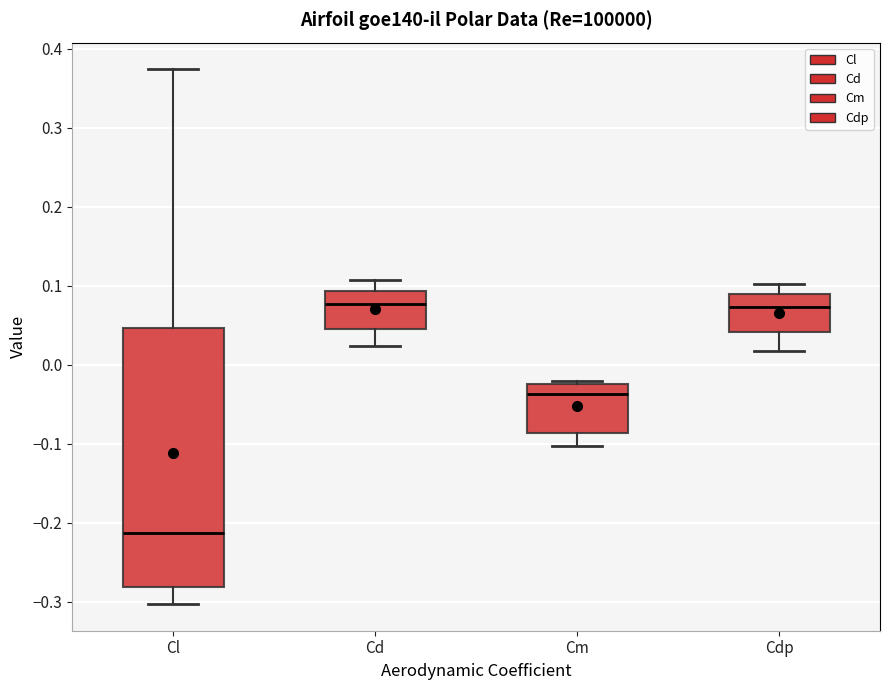

Where does the median line of the box for Cm sit on the y-axis? The values are not printed on the chart, so give them approximately, as read against the axis.

-0.04